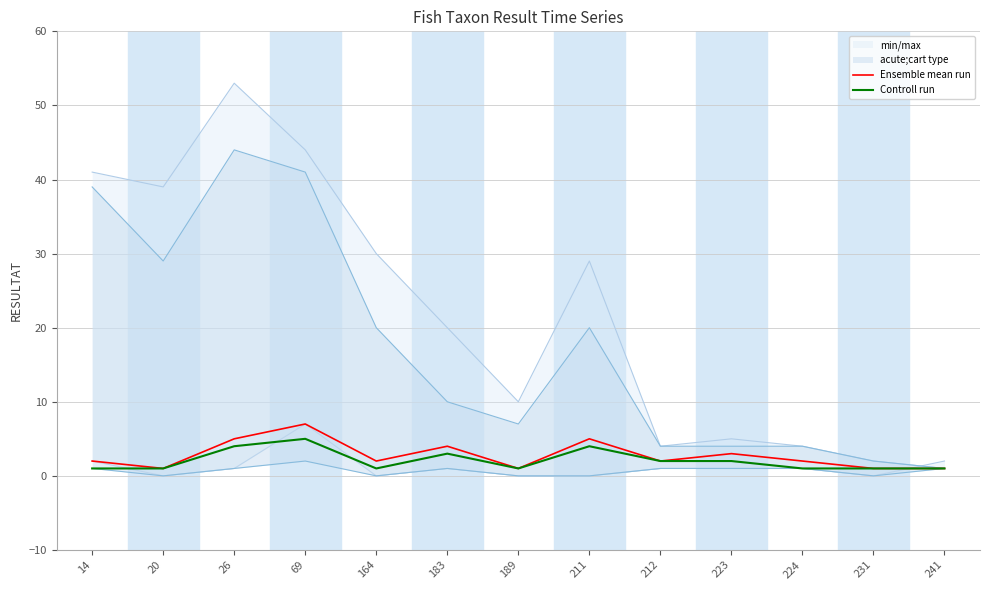

What is the difference between the Controll run values at 224 and 26?

3